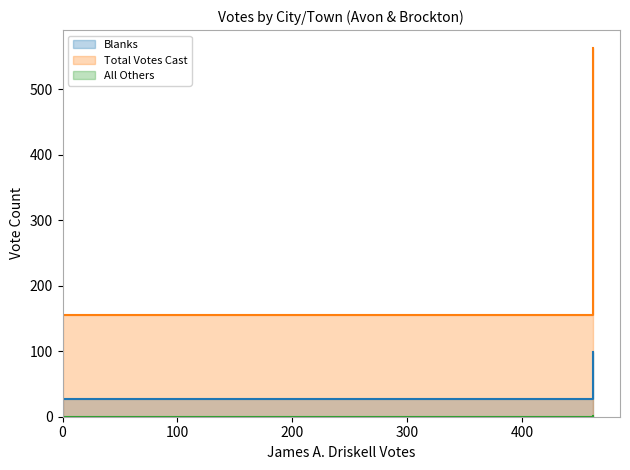

Reading left to right, transcribe all the data shown in this chart.

Blanks: Avon=27	Brockton=99
All Others: Avon=0	Brockton=1
Total Votes Cast: Avon=156	Brockton=562